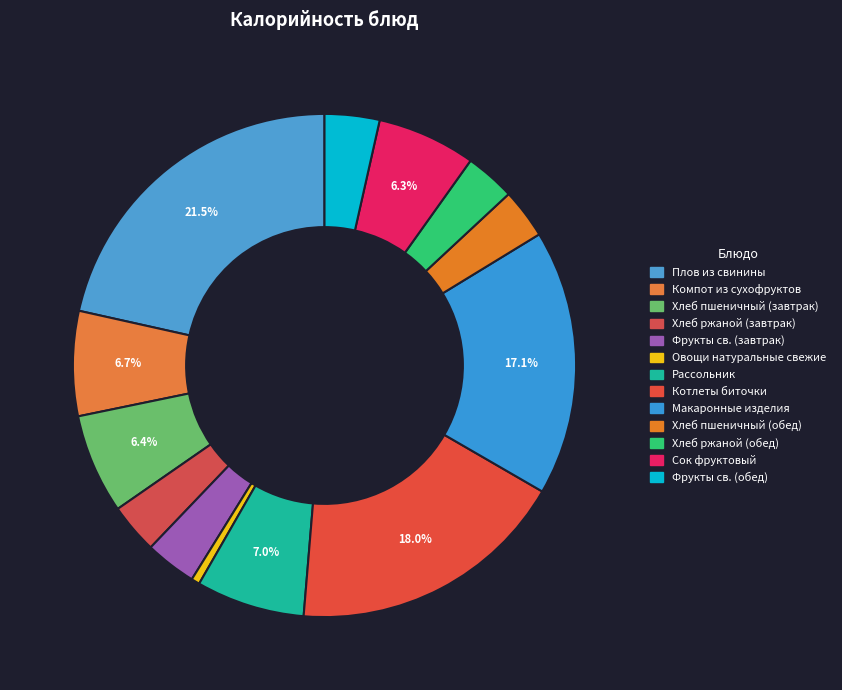

Which category has the smallest portion of the pie?

Овощи натуральные свежие